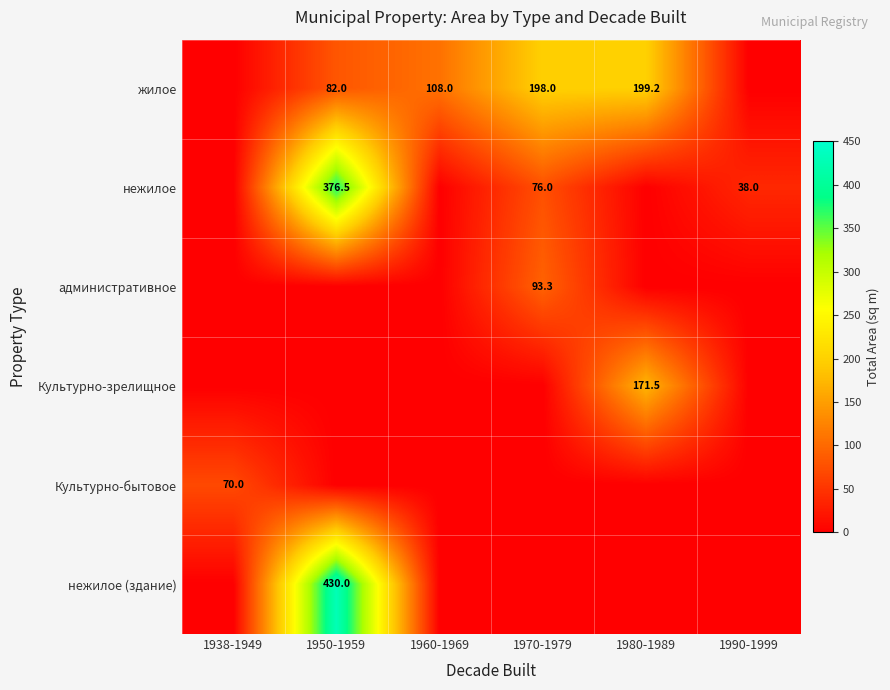

The value of нежилое at 1950-1959 is 160.8. True or false?

False